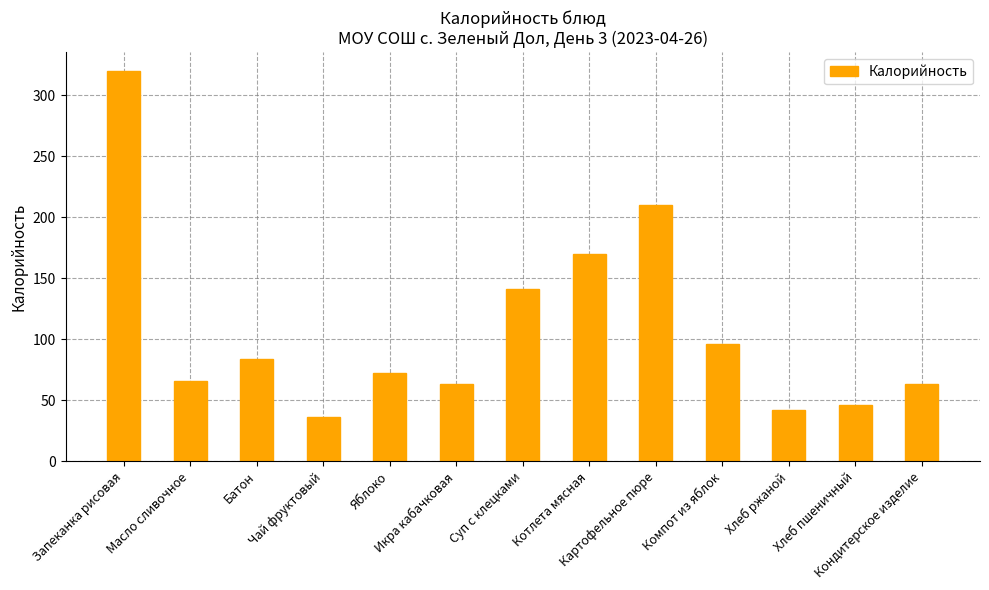

What is the value of the 10th bar from the left?

96.0